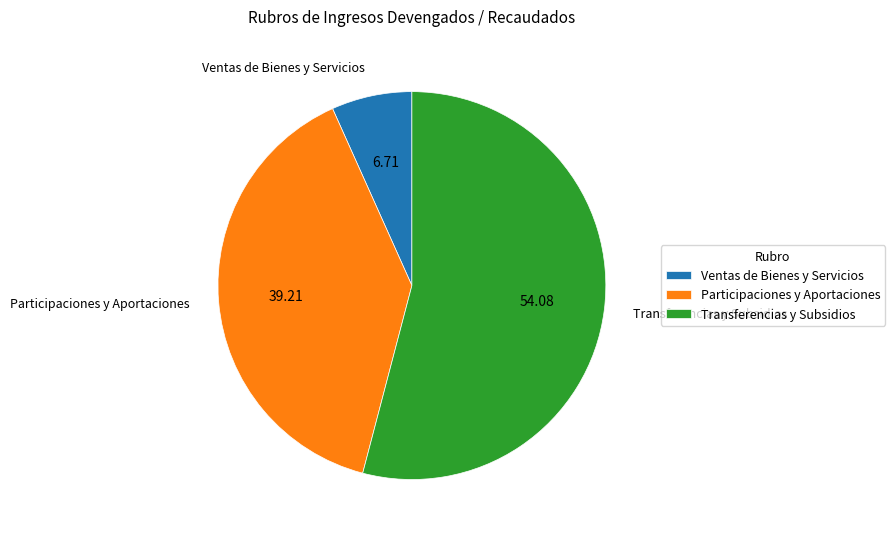

Do Ventas de Bienes y Servicios and Participaciones y Aportaciones together represent more than half of the pie?

No